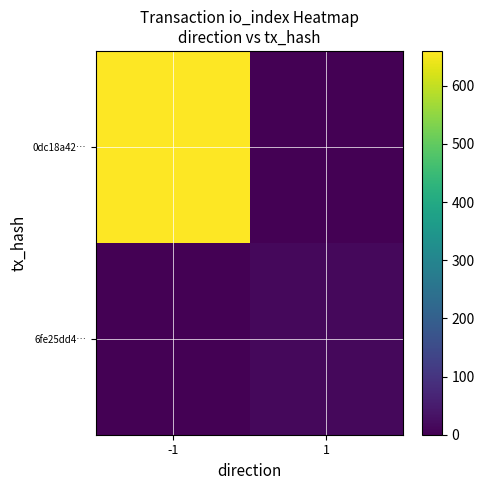

Between -1 and 1, which is larger?

-1